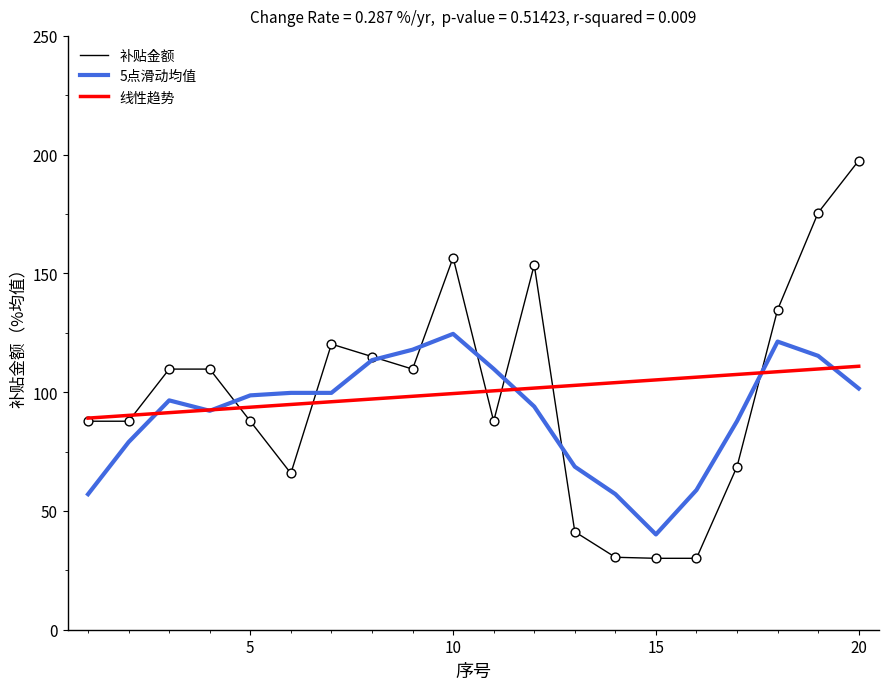

Which series has the widest spread of values?

补贴金额